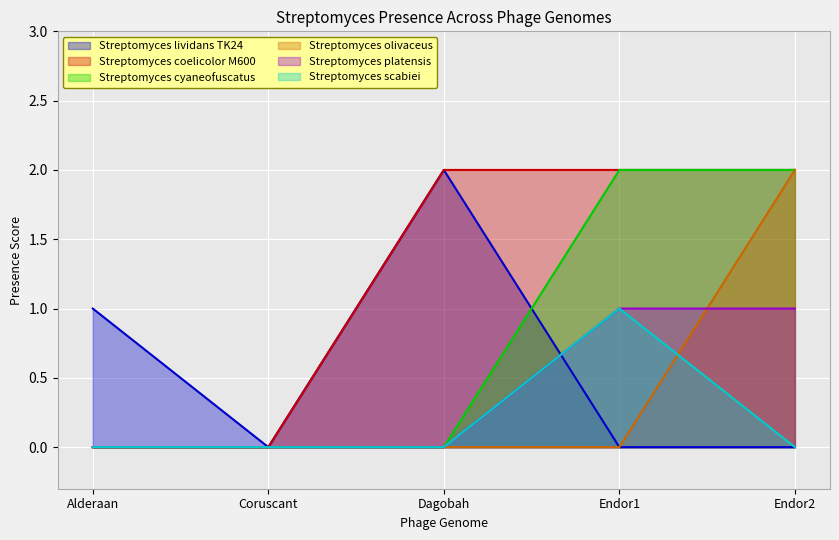

Does the chart display data point markers on the line(s)?

No